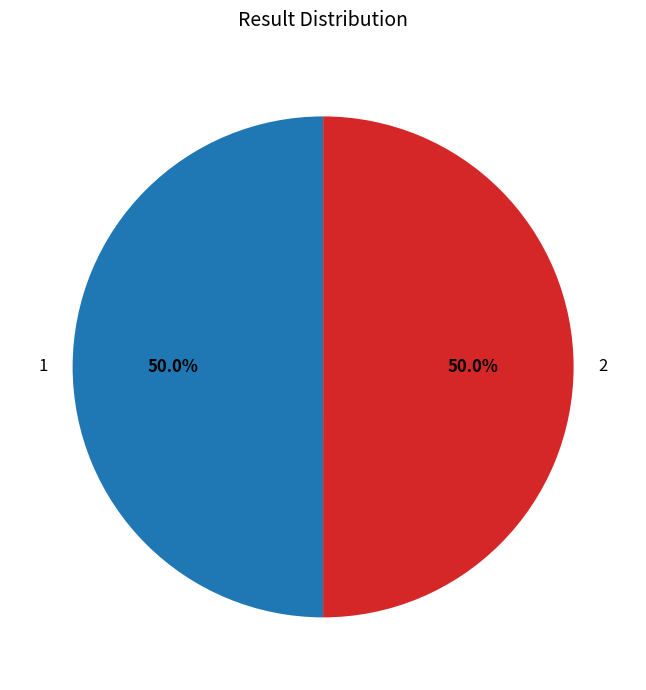

To the nearest percent, what portion does 2 represent?

50%